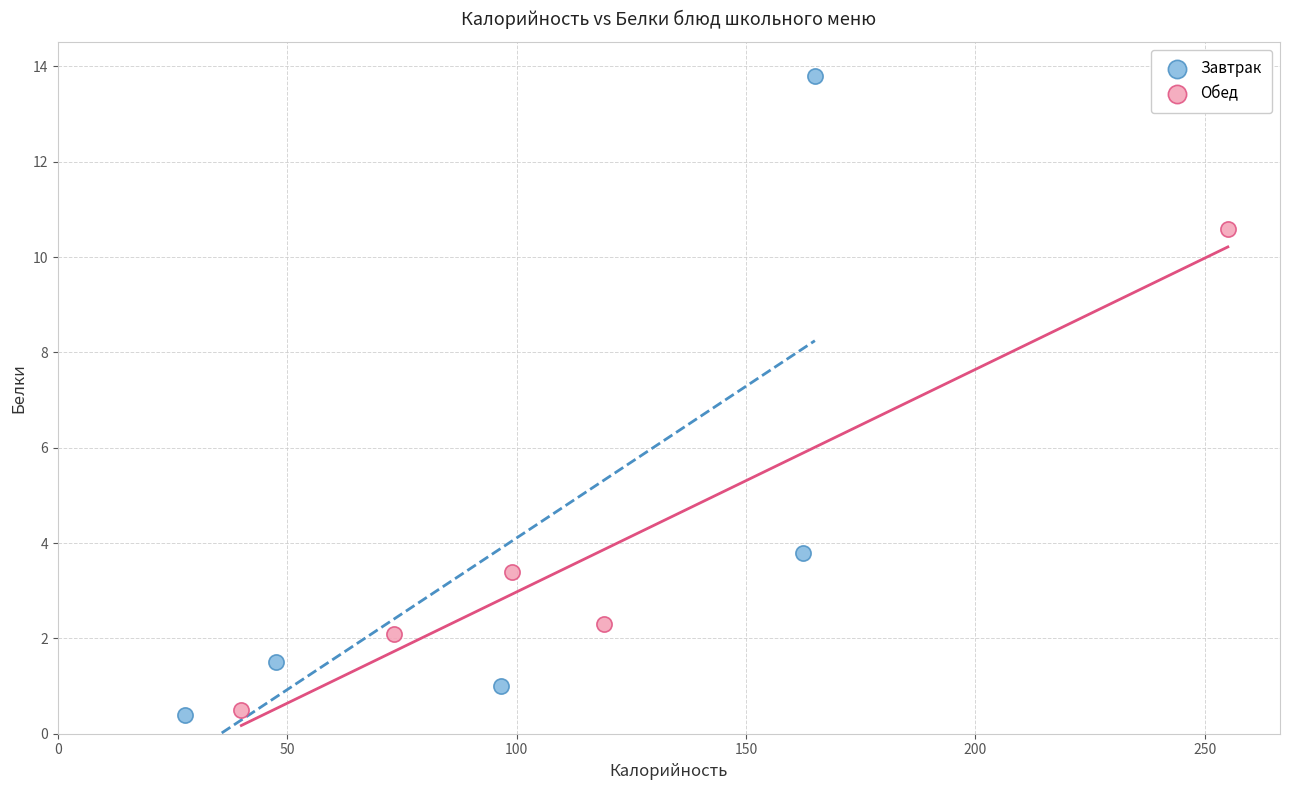

Which series reaches the maximum Y coordinate?

Завтрак